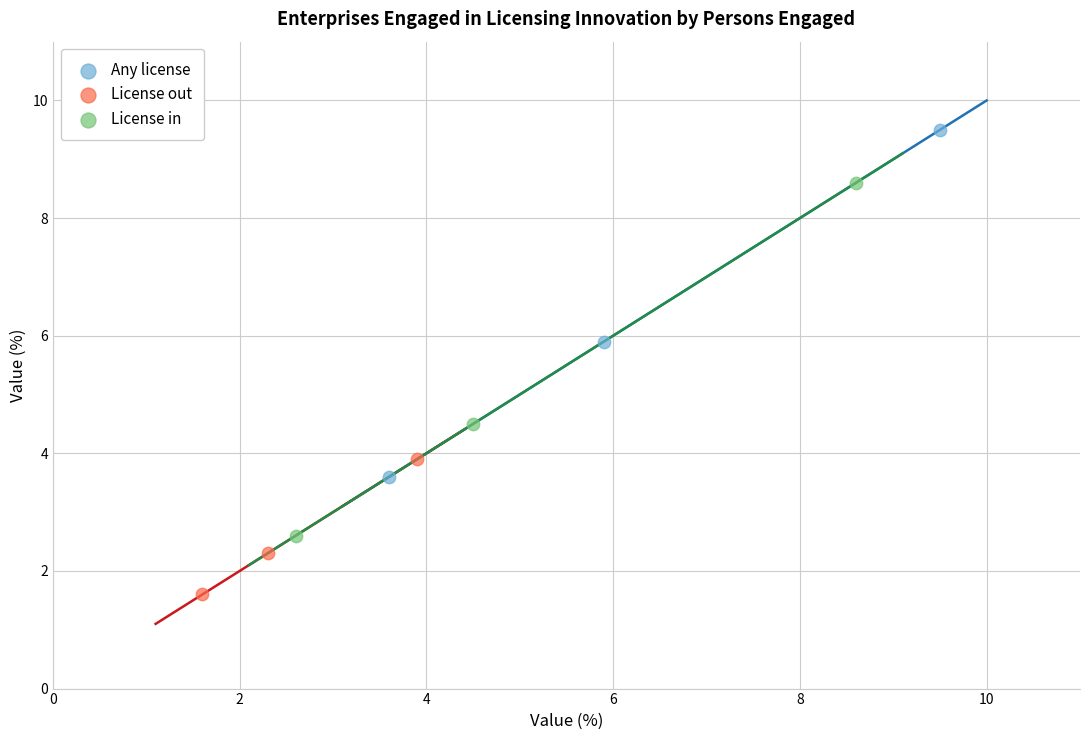

Which series has the widest spread of Y values?

License in